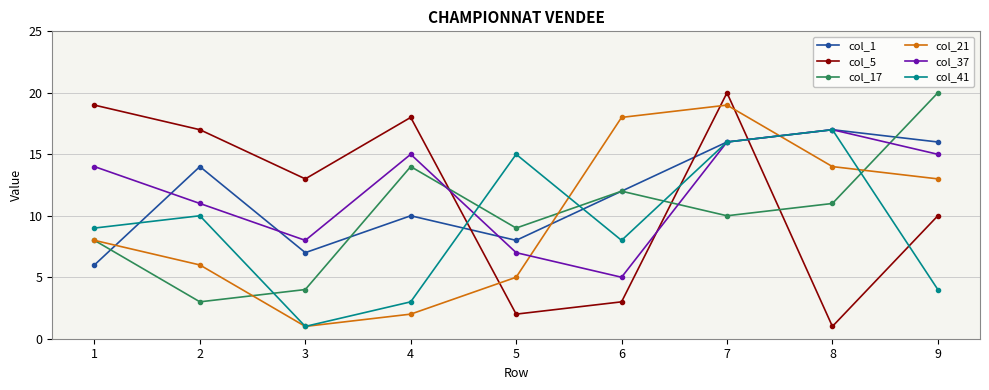

What is the spread (max minus min) of values at 3?

12